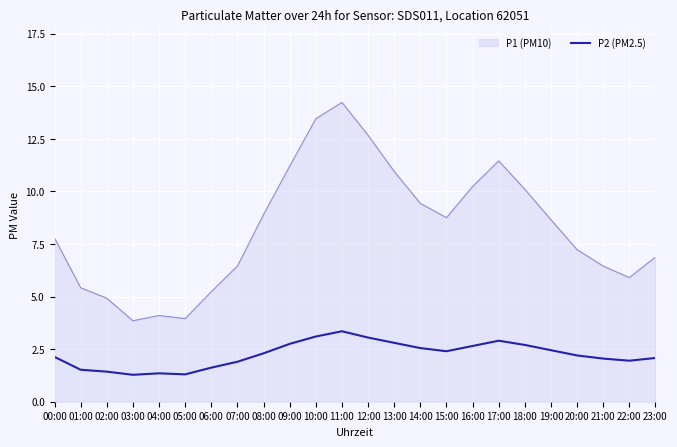

What is the spread (max minus min) of values at 11:00?

10.9